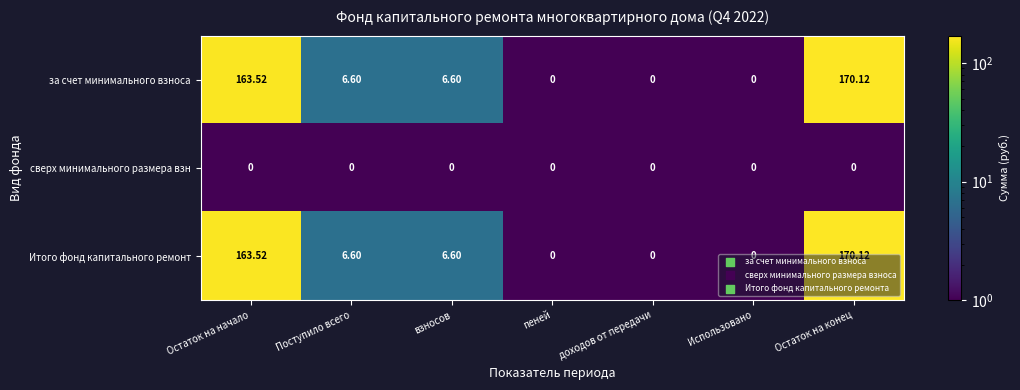

Which label corresponds to the largest value in the chart?

Остаток на конец